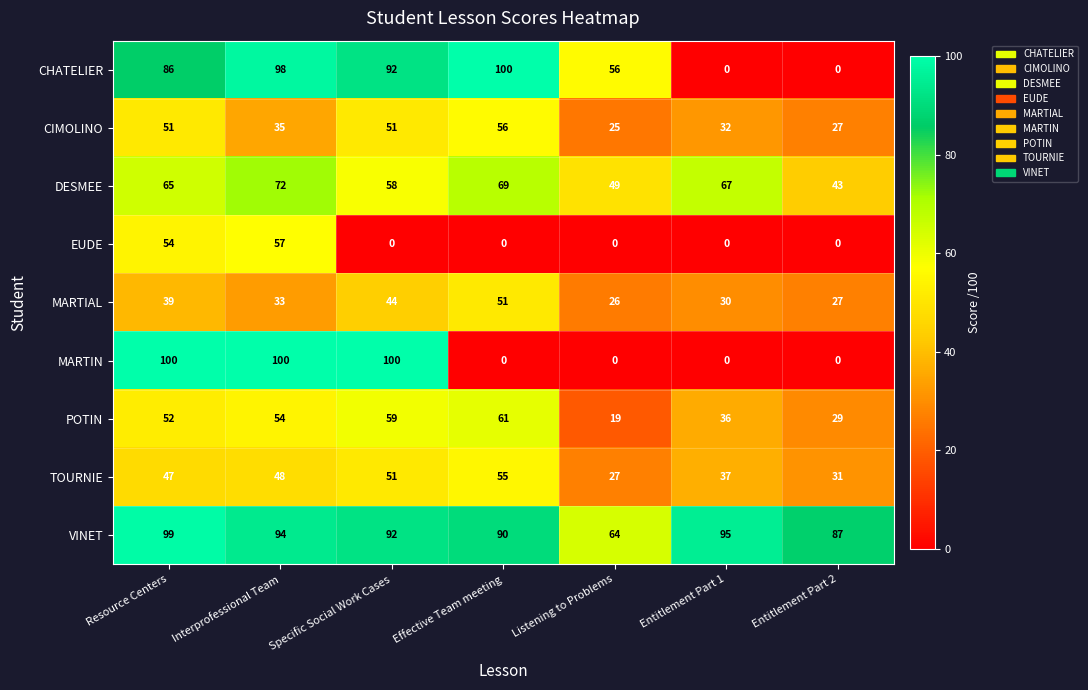

The EUDE series shows 0 at Listening to Problems. True or false?

True